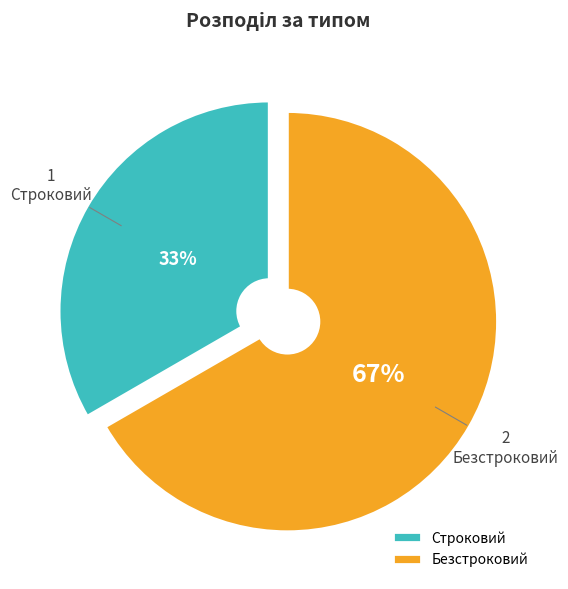

To the nearest percent, what percentage of the pie is Безстроковий?

67%